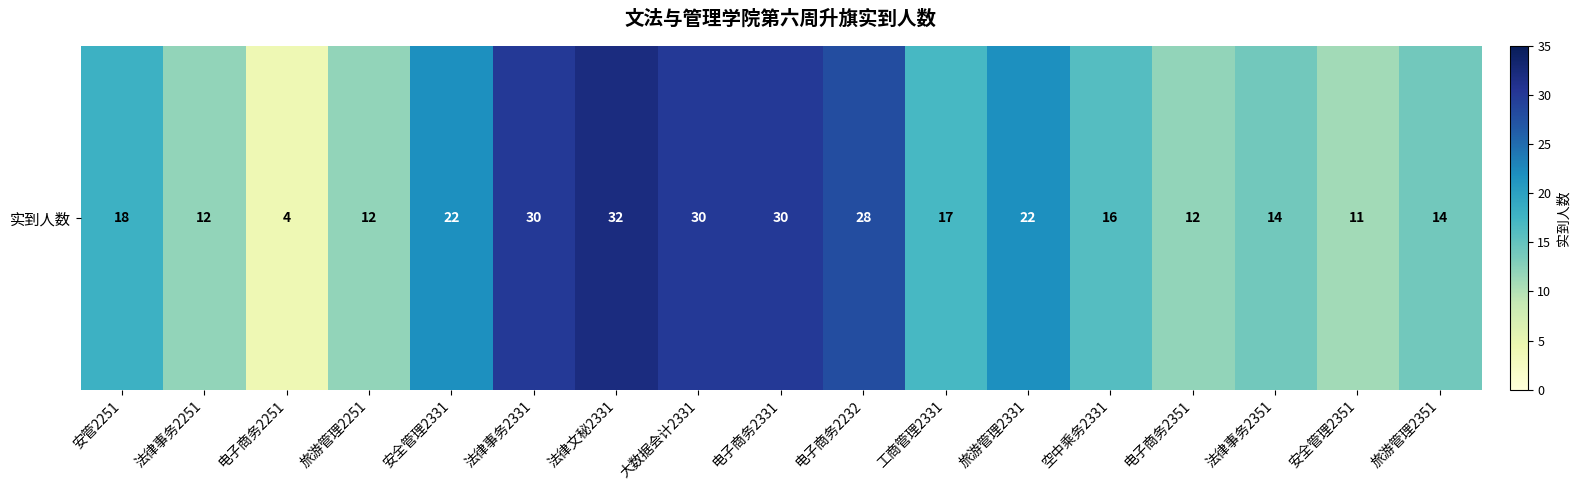

What is the average value?

19